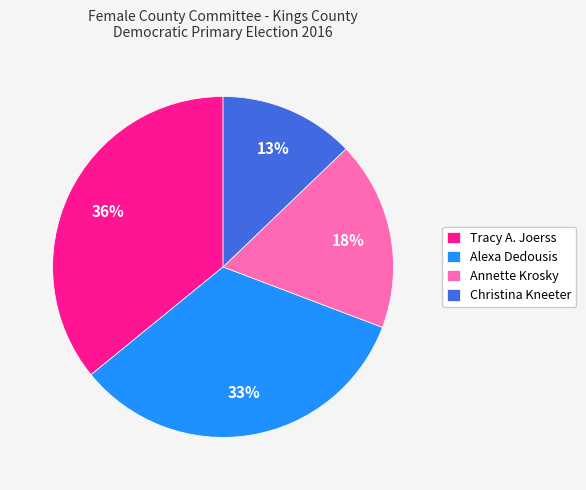

Count the number of slices in the pie.

4